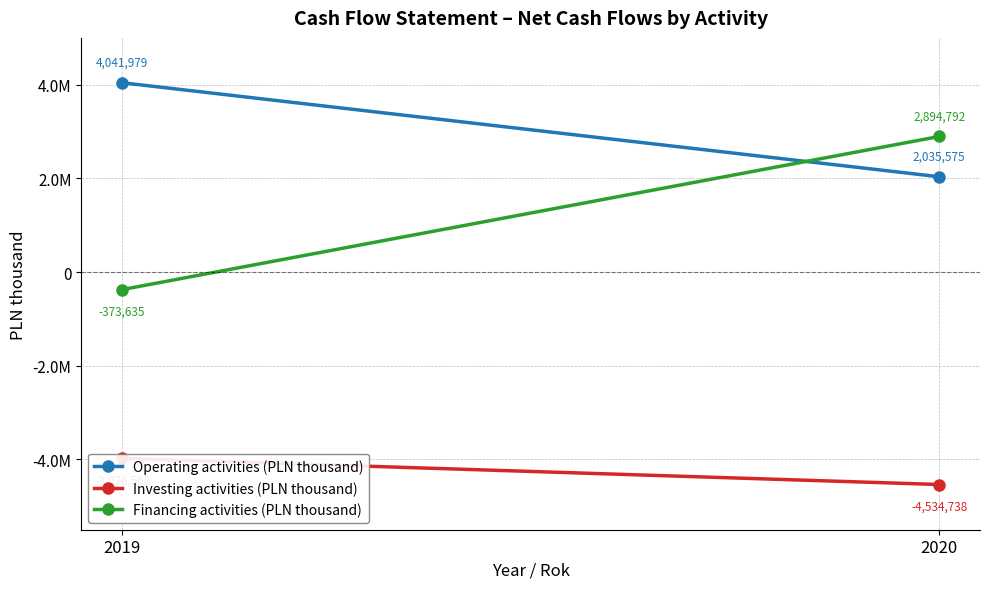

What is the value of the Operating activities (PLN thousand) point at the 1st from the left?

4041979